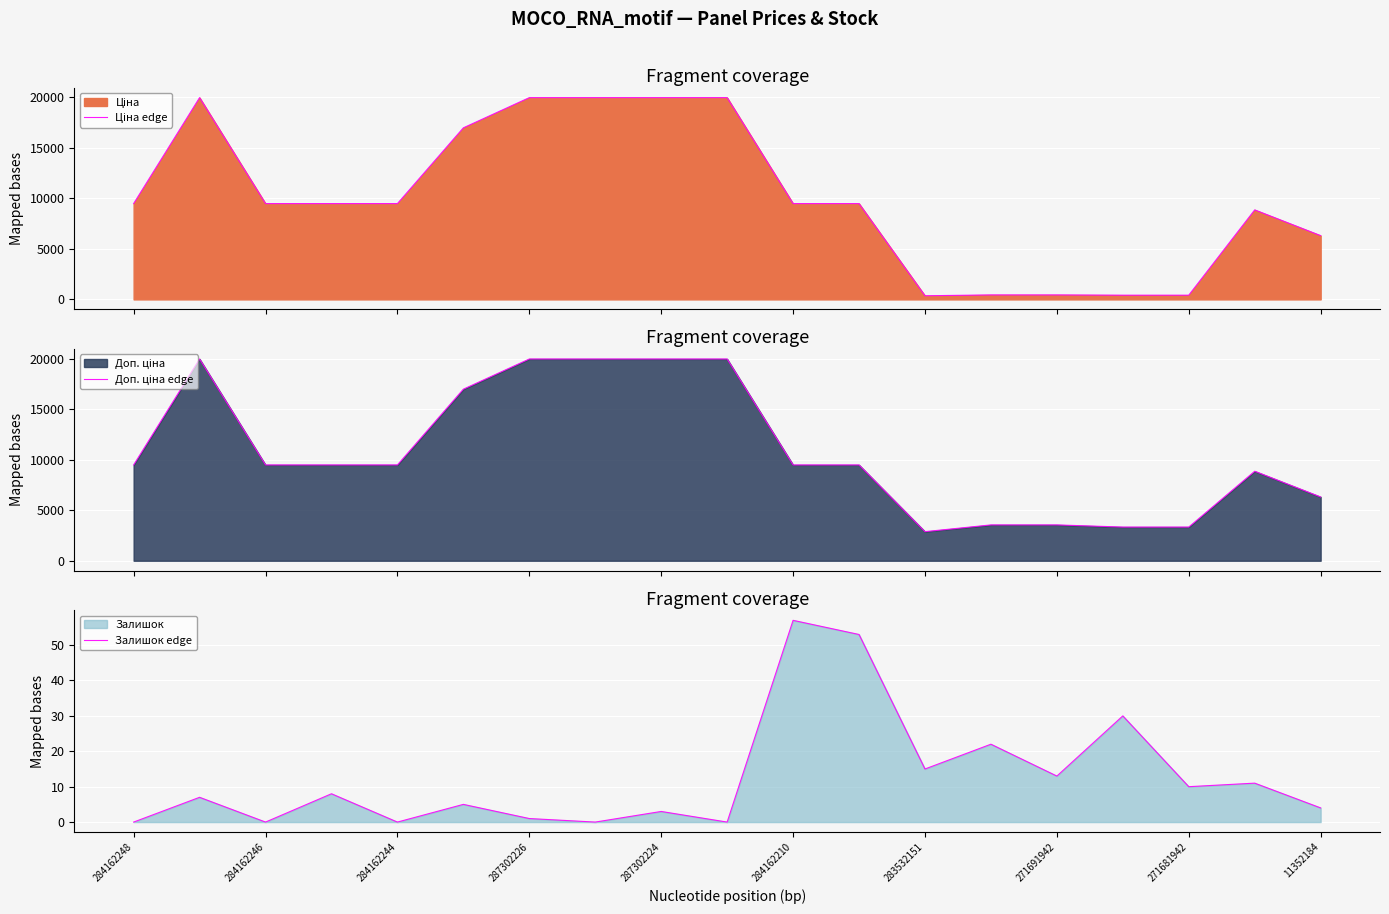

True or false: Ціна edge and Залишок edge intersect in this chart.

False